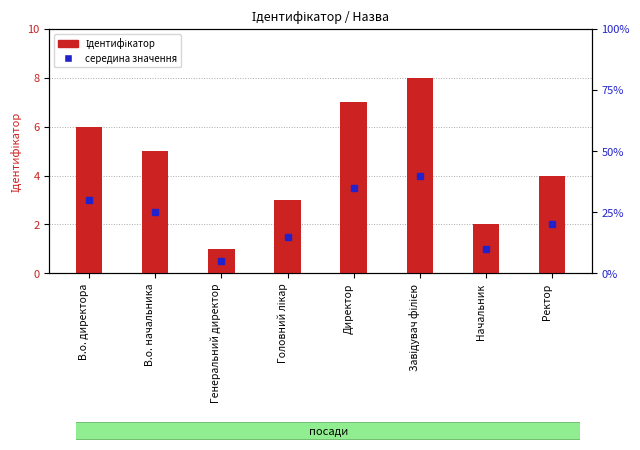

The value at В.о. директора is 4. True or false?

False